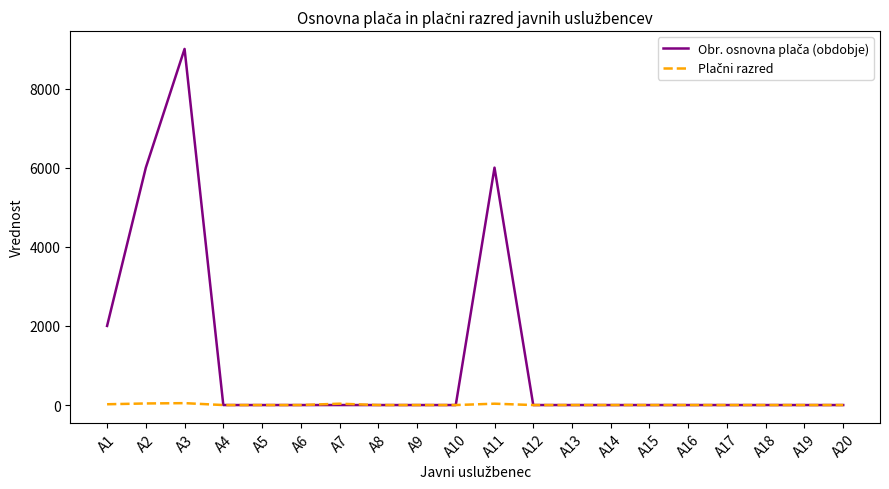

At which category is the sum across all series the highest?

A3